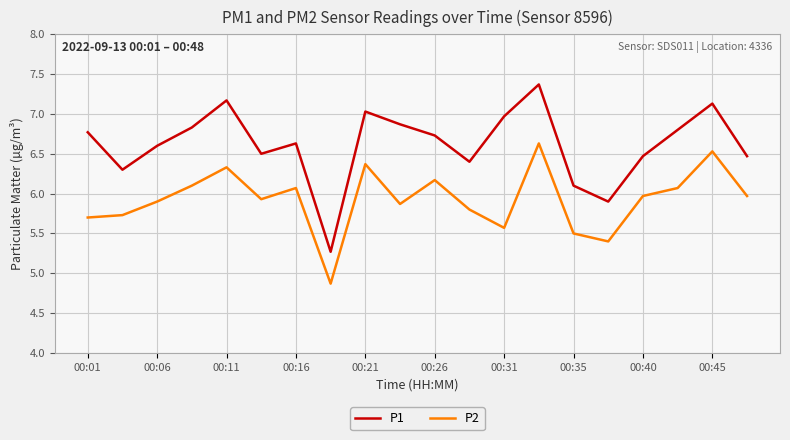

True or false: P1 and P2 intersect in this chart.

False